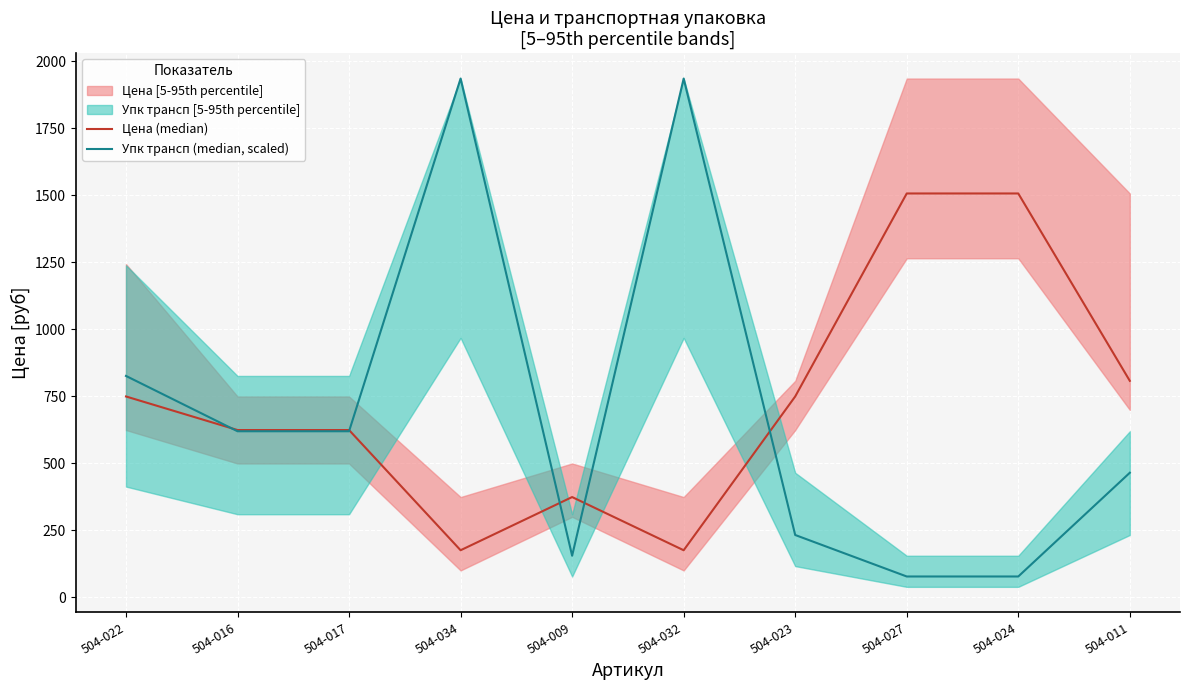

Is this an area chart (filled region under the line)?

No